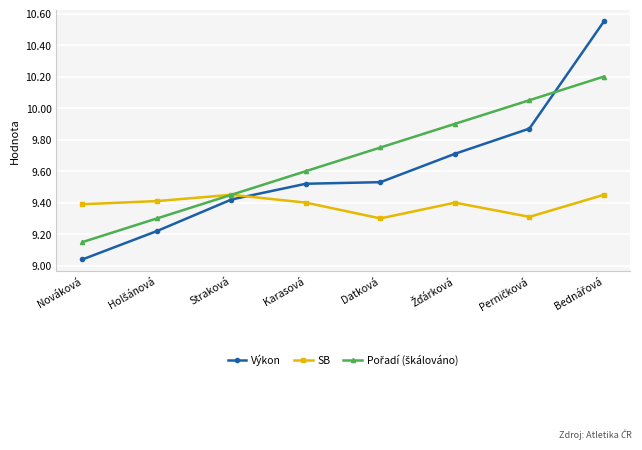

Which series has the widest spread of values?

Výkon